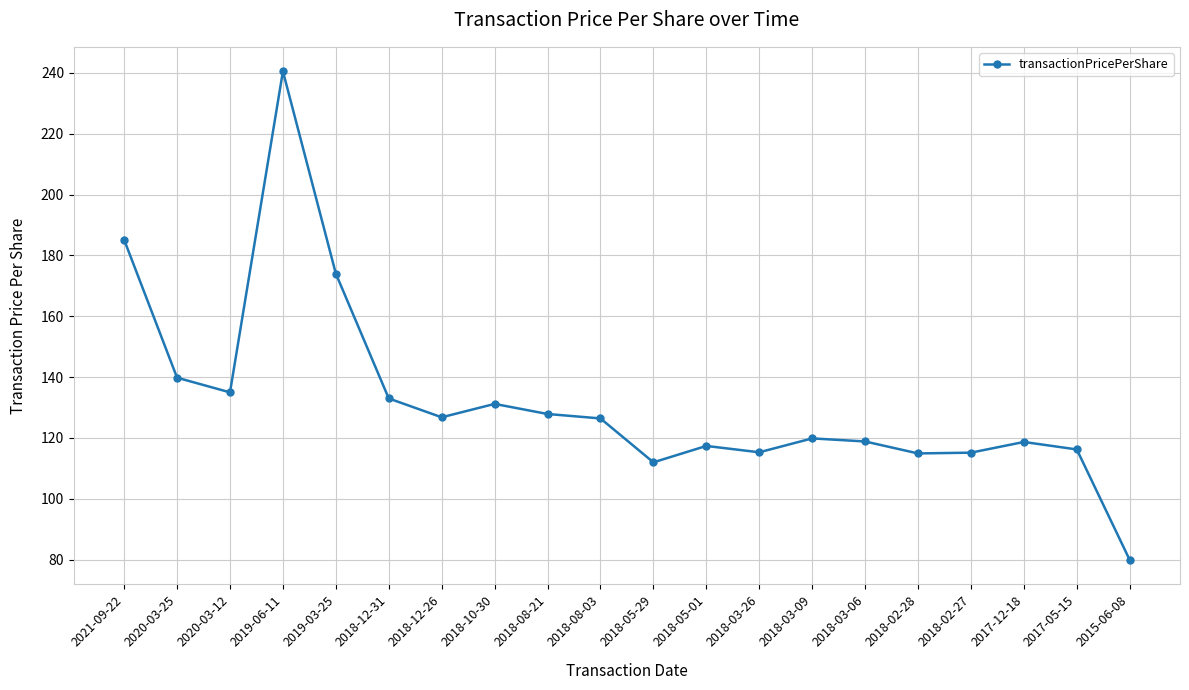

Where does the data first go above 126?

2021-09-22